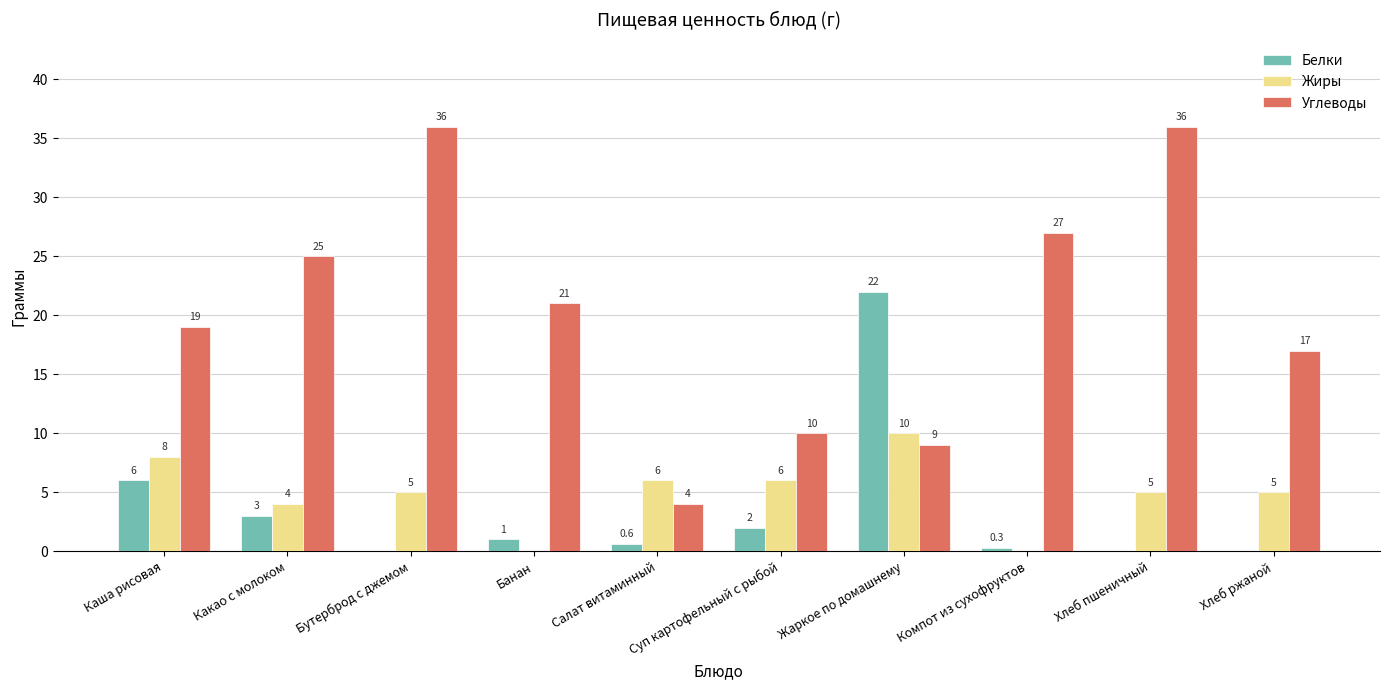

Is it true that Белки equals 0.0 at Хлеб ржаной?

True